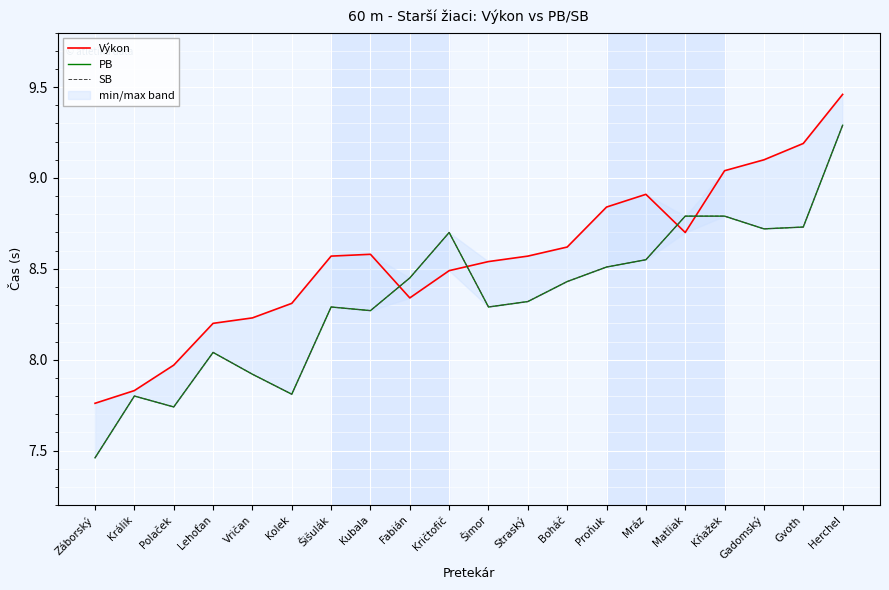

Is this an area chart (filled region under the line)?

No